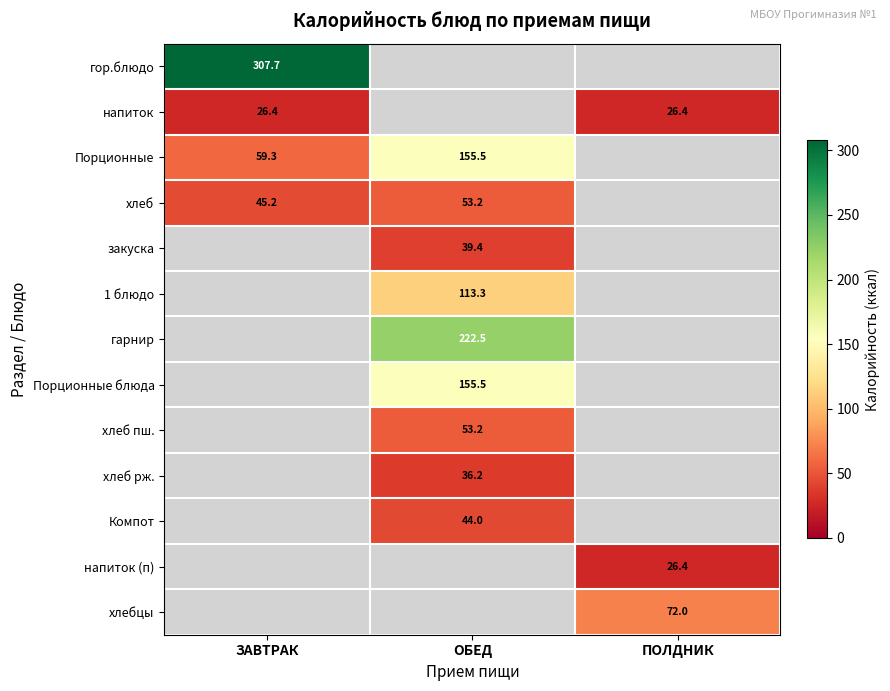

Is the value of хлеб at ЗАВТРАК greater than the value of хлеб рж. at ОБЕД?

Yes